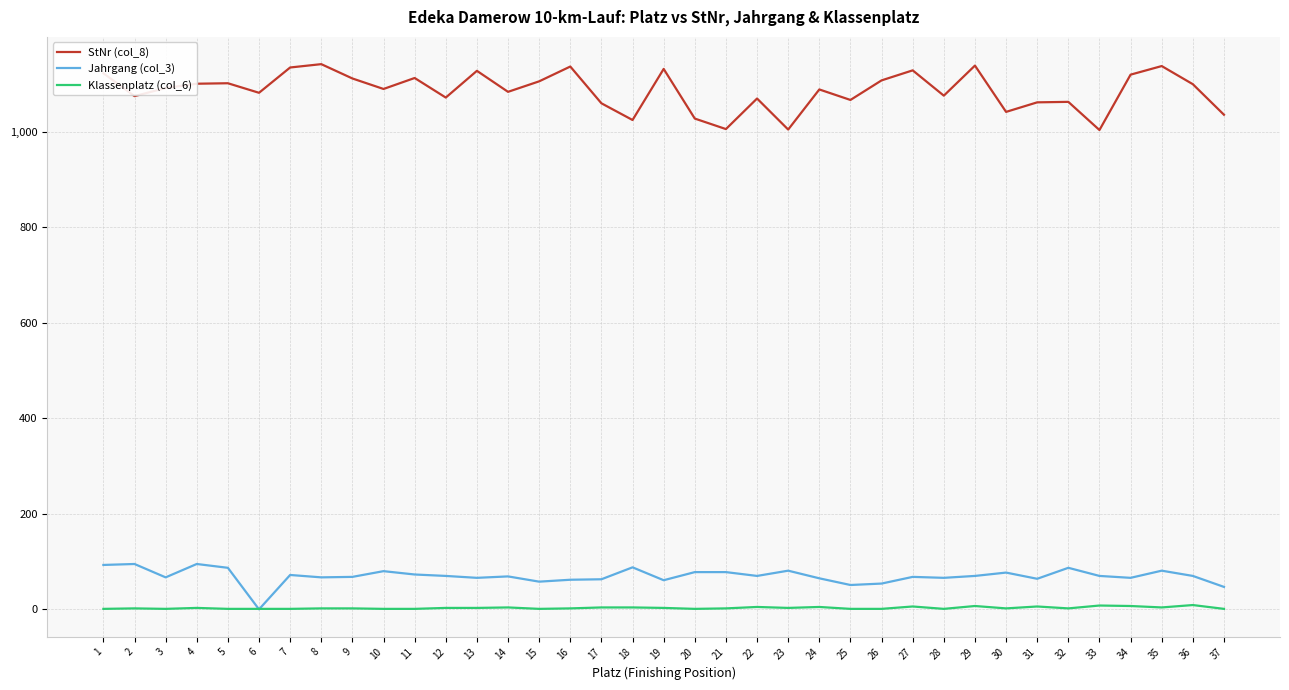

What is the difference between the maximum and minimum values in the StNr (col_8) series?

138